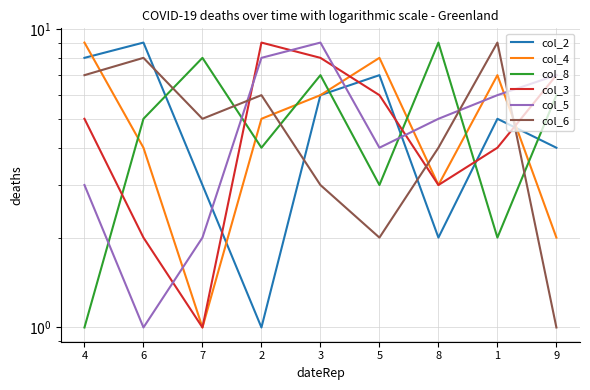

Which category has the highest value across all series?

6